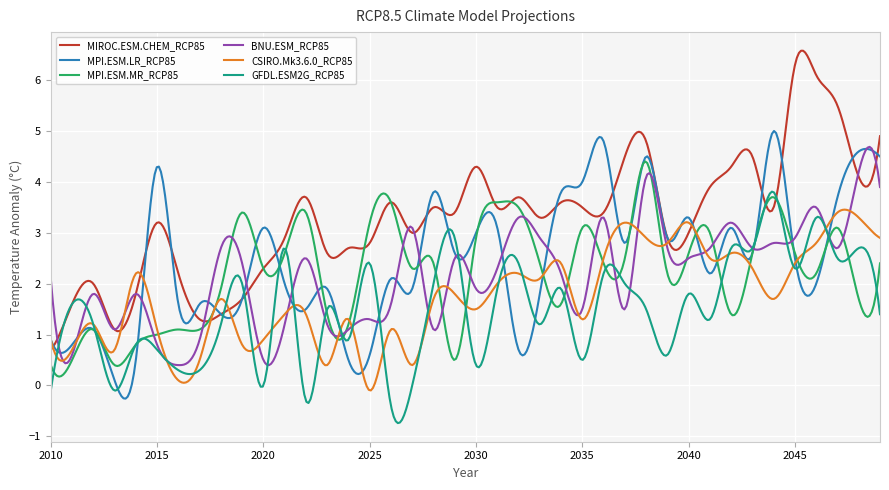

Which series has the largest total across all categories?

MIROC.ESM.CHEM_RCP85